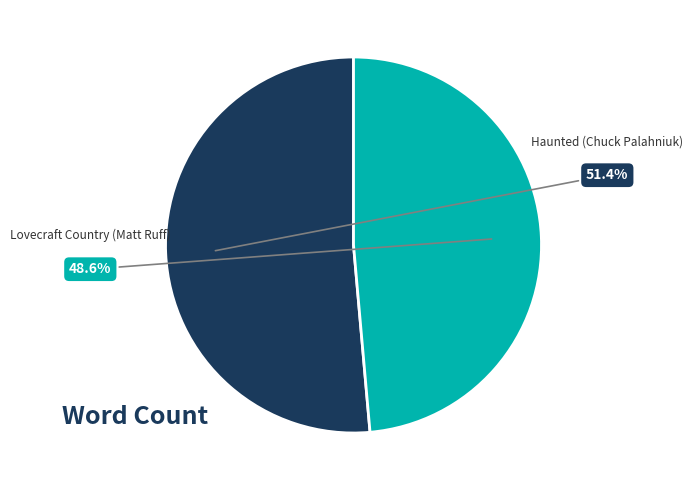

How many slices are in this pie chart?

2